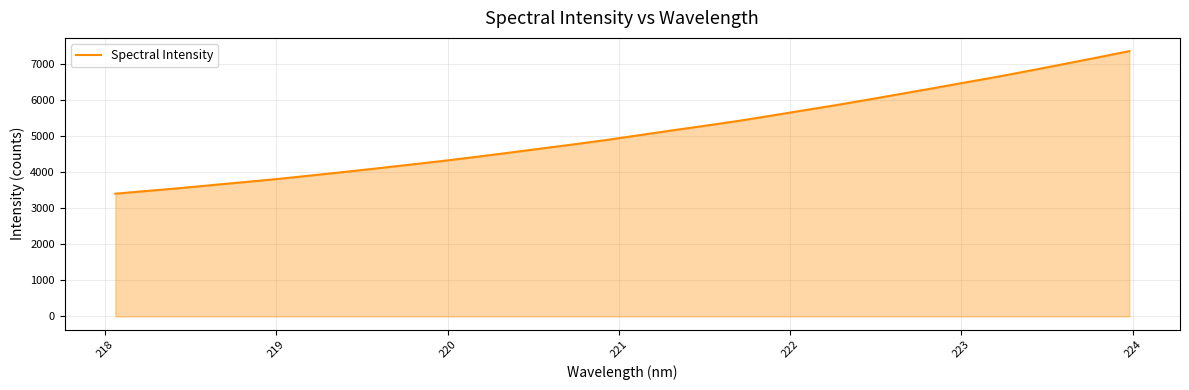

What is the difference between the maximum and minimum values?

3948.9